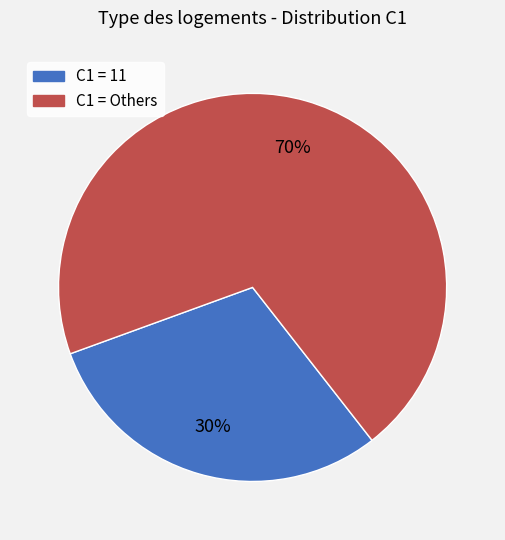

To the nearest percent, what is the average slice percentage?

50%